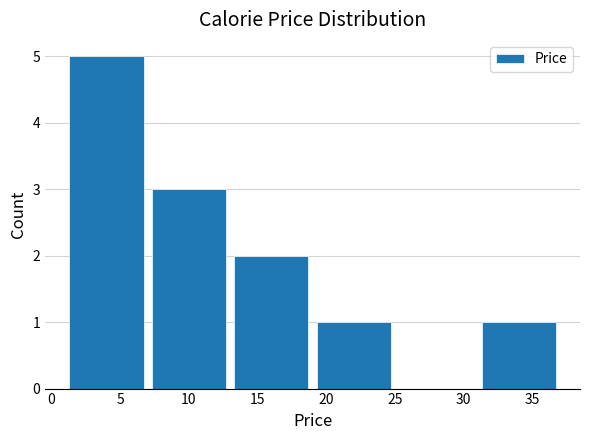

Reading left to right, list every bar in this chart as the range it spans on the x-axis followed by its height. The values are not printed on the chart, so give them approximately, as read against the axis.

1 to 7: 5
7 to 13: 3
13 to 19: 2
19 to 25: 1
25 to 31: 0
31 to 37: 1